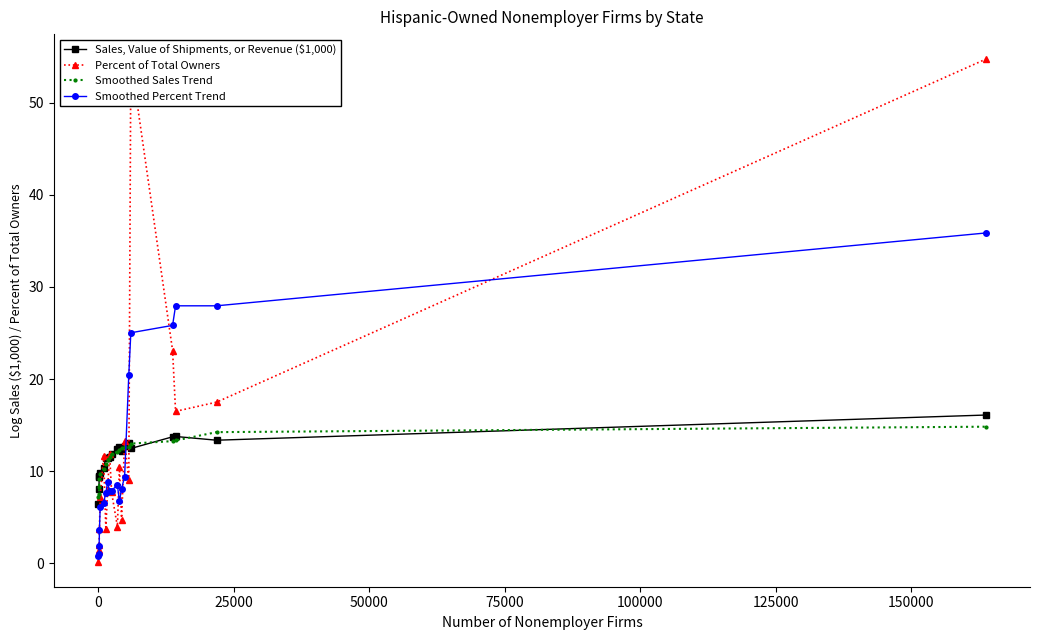

How many interior local valleys does the Percent of Total Owners series have?

5